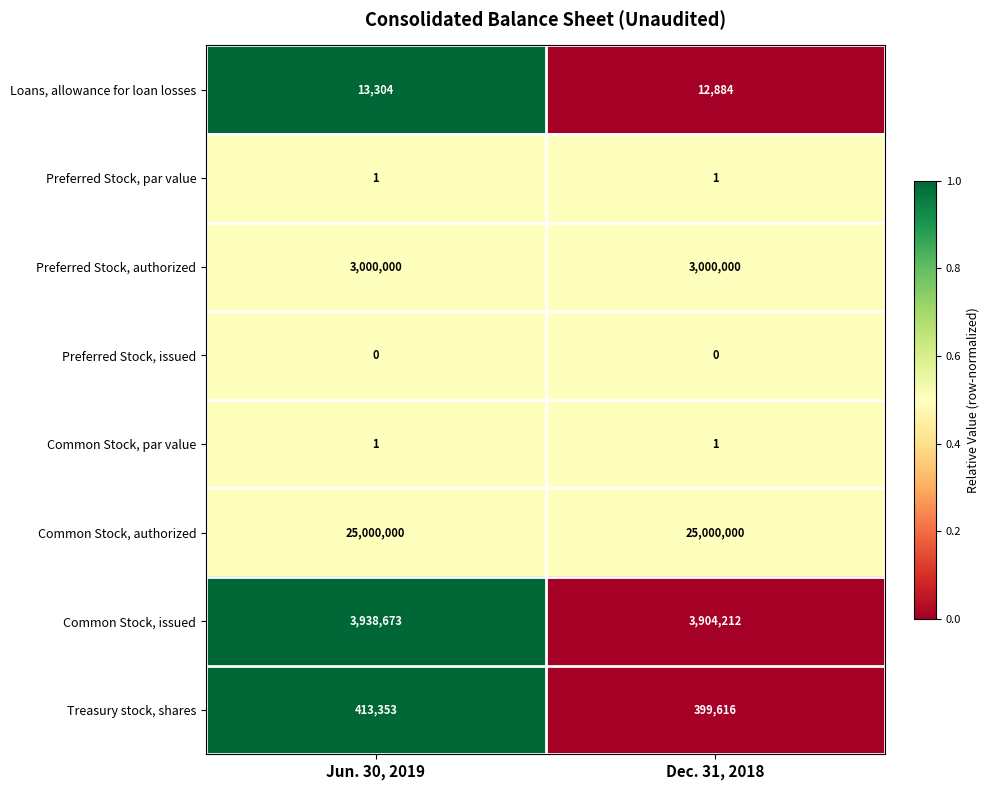

Reading left to right, list all the values displayed in this chart.

Loans, allowance for loan losses: 13304	12884
Preferred Stock, par value: 1	1
Preferred Stock, authorized: 3000000	3000000
Preferred Stock, issued: 0	0
Common Stock, par value: 1	1
Common Stock, authorized: 25000000	25000000
Common Stock, issued: 3938673	3904212
Treasury stock, shares: 413353	399616